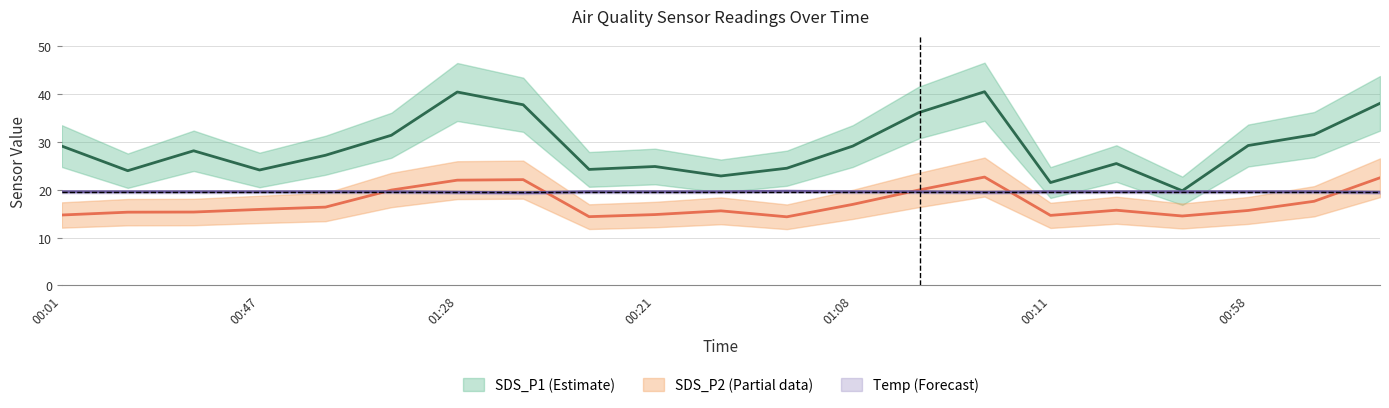

The value of SDS_P2 at 00:58 is 15.7. True or false?

True